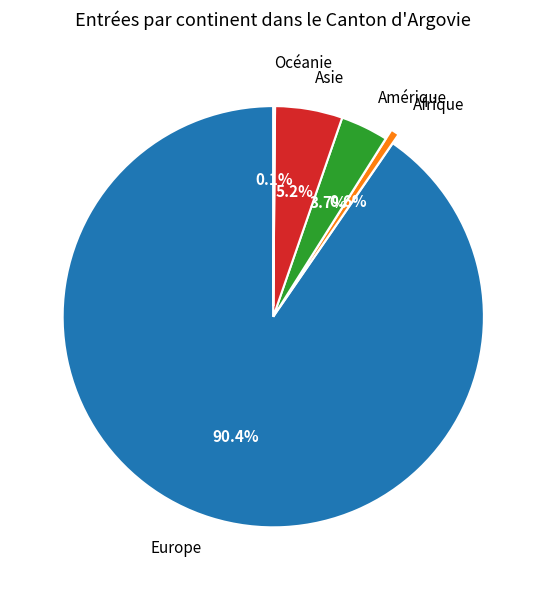

What percentage is NOT represented by Amérique?

96.3%